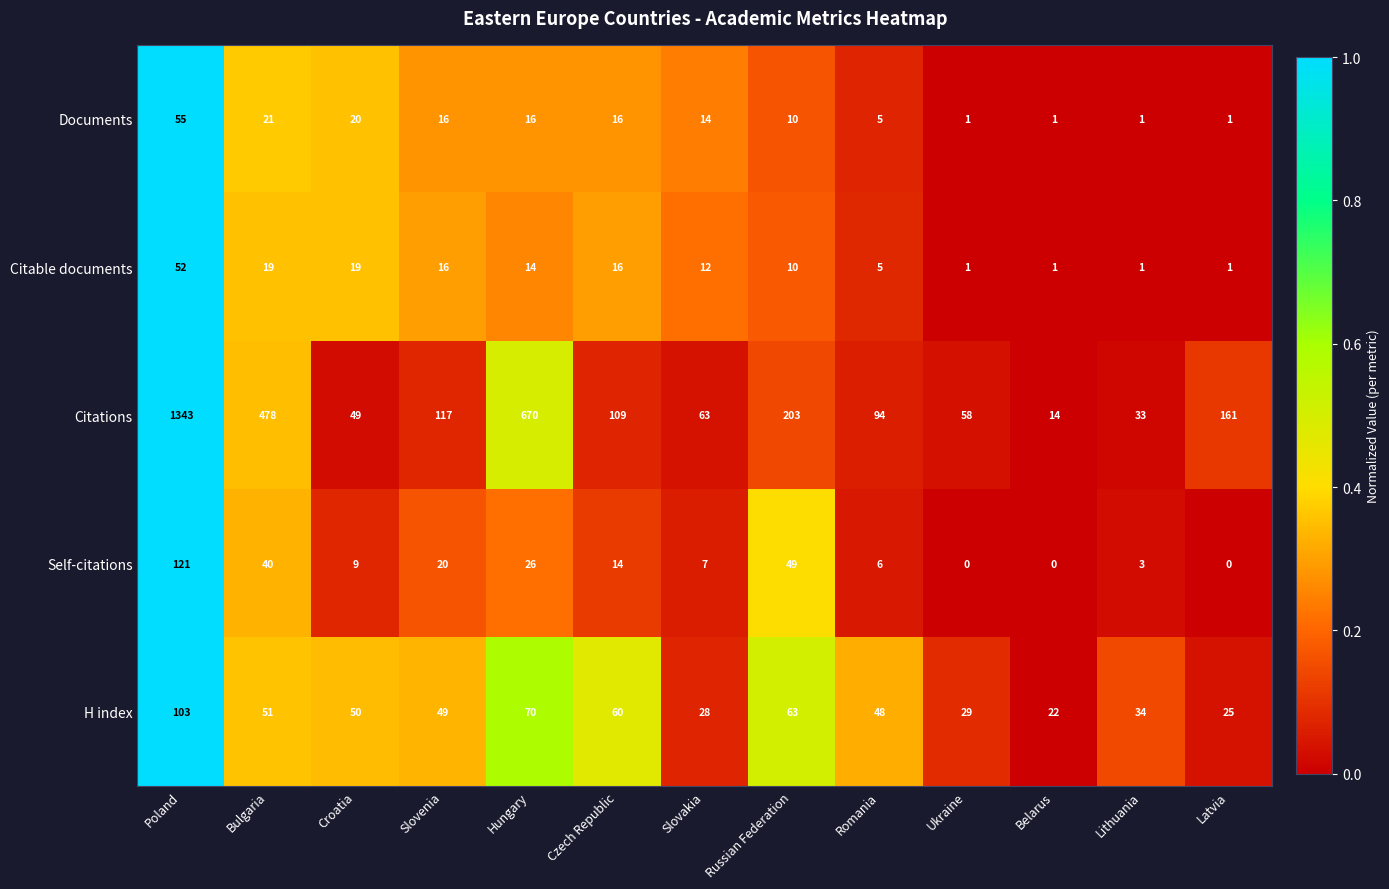

Count the number of data series in this chart.

5